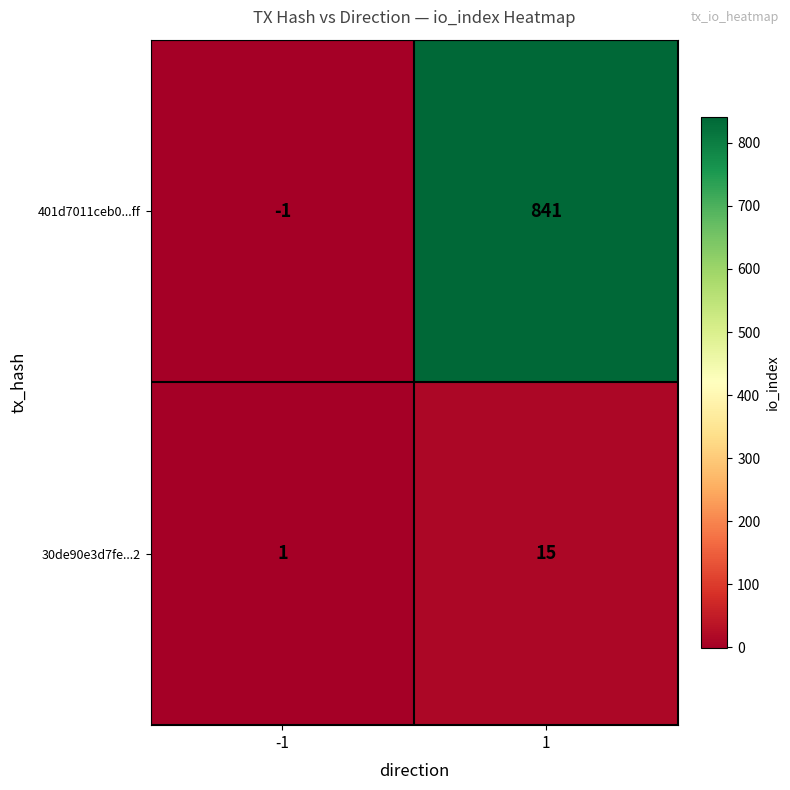

Rank the categories by 30de90e3d7fe...2 value from lowest to highest.

-1, 1